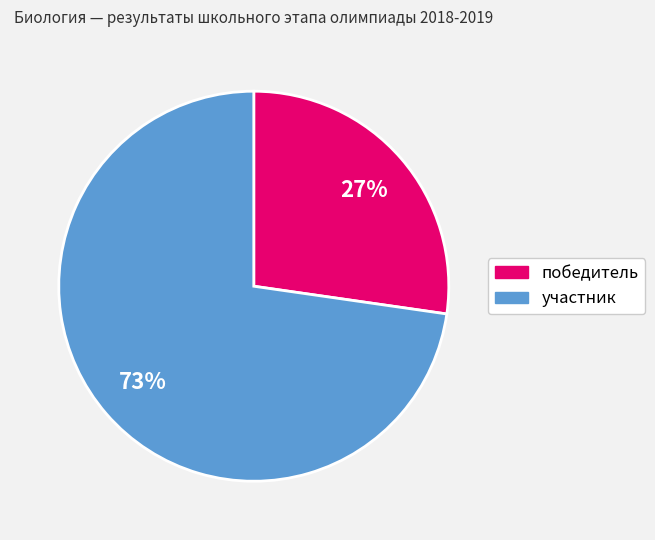

Approximately how many times larger is the value at участник compared to победитель?

2.7